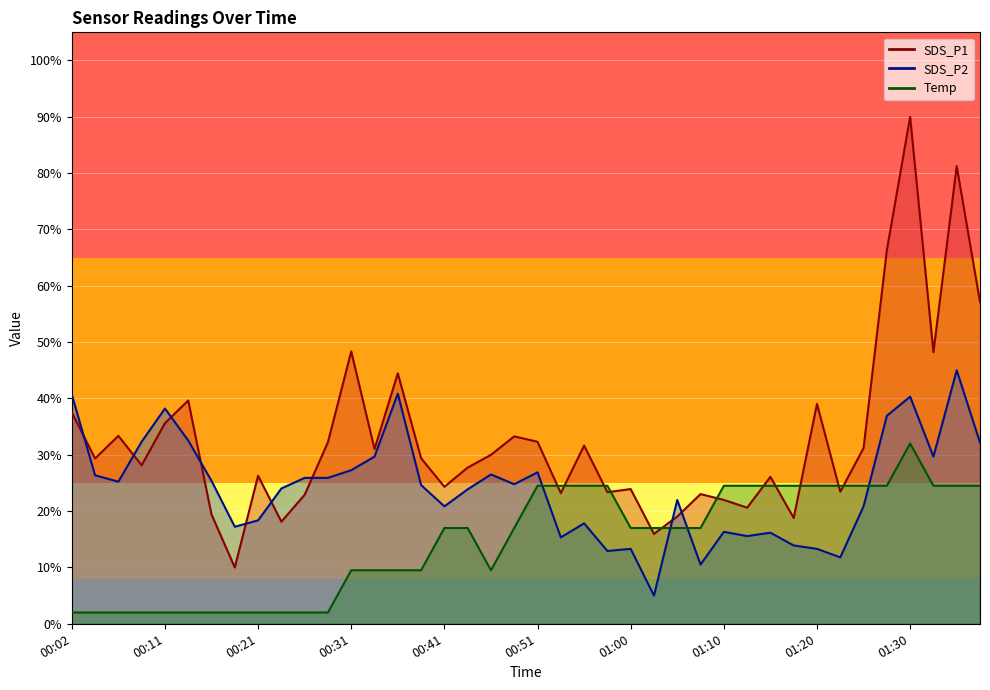

The value of SDS_P1 at 01:32 is 48.2. True or false?

True